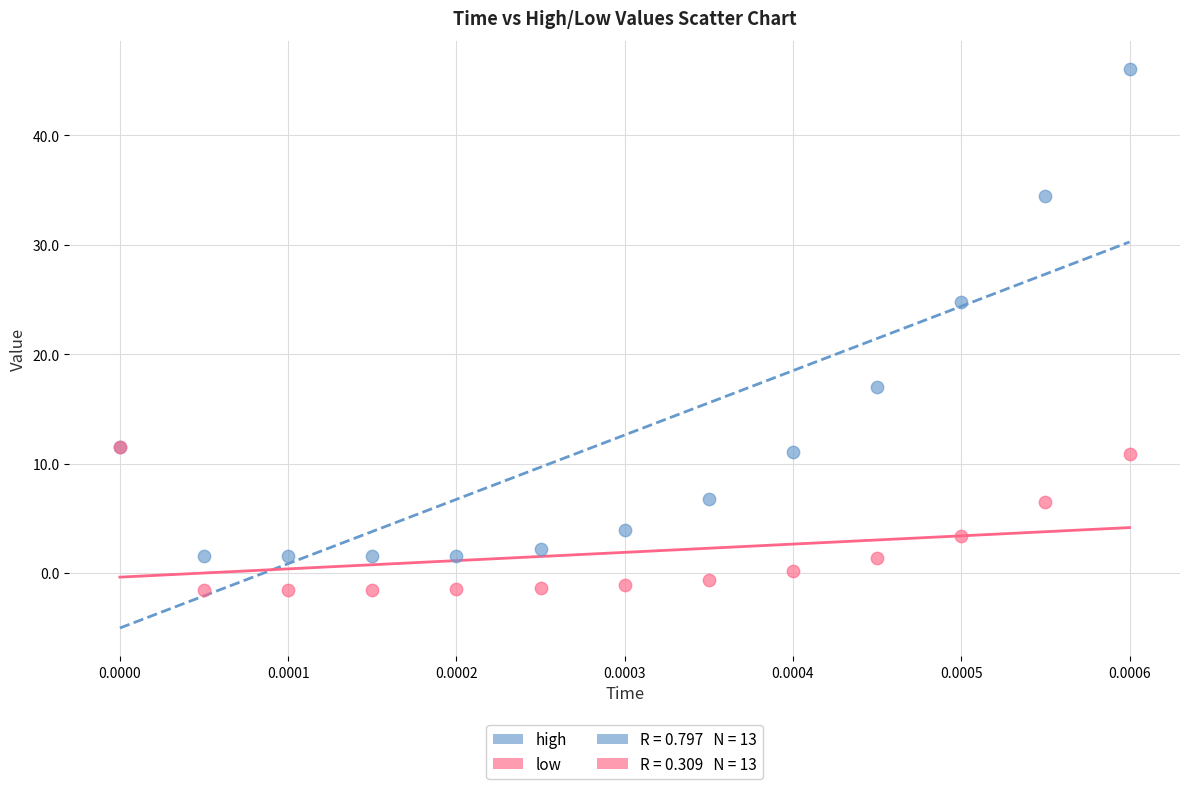

Across all series, what Y value is closest to 22?

24.8